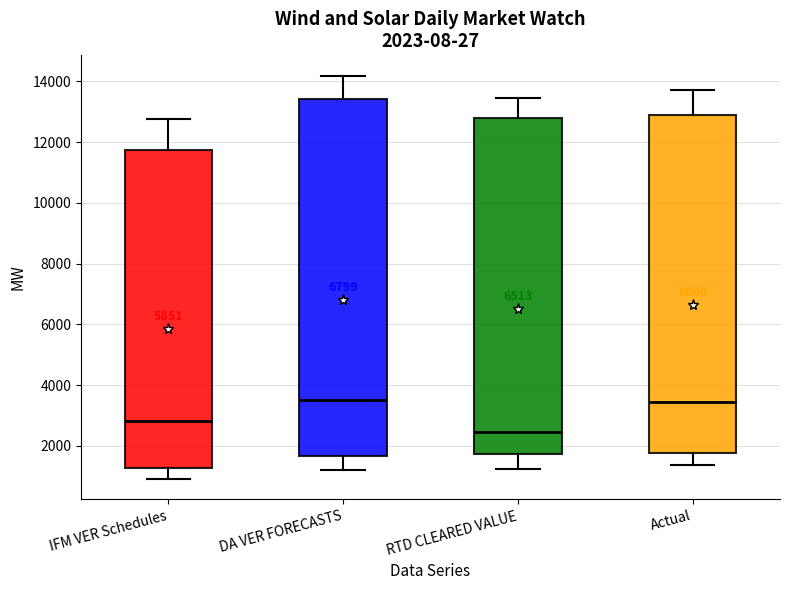

Which box is the tallest, from its lower edge to its upper edge?

DA VER FORECASTS